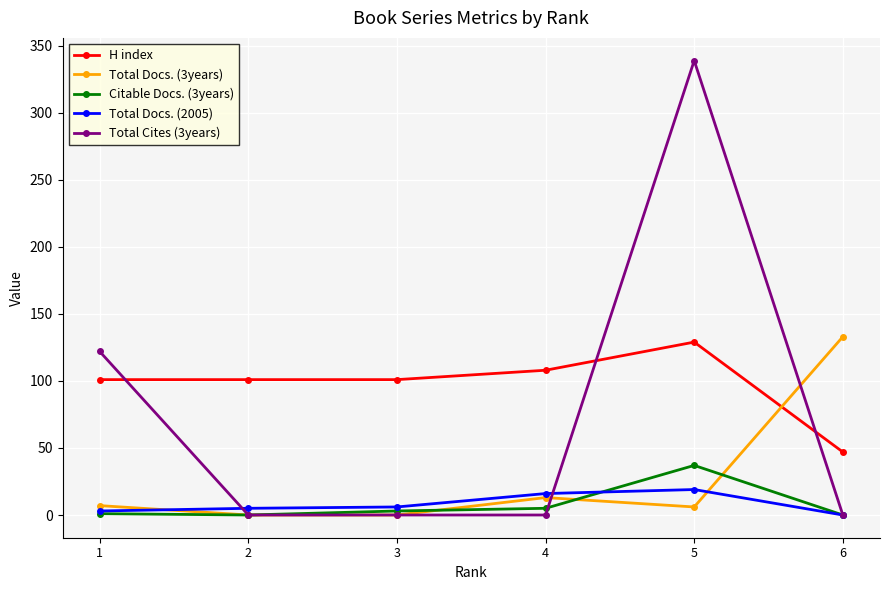

Count the number of data series in this chart.

5